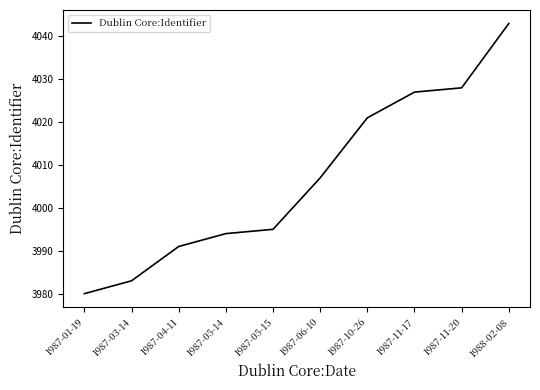

Does the chart have visible grid lines?

No